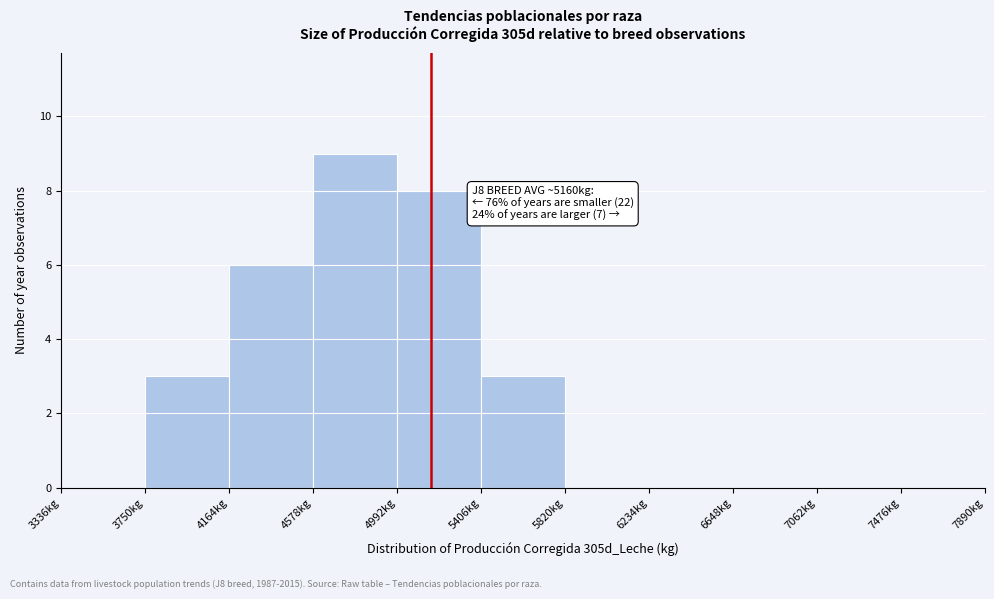

Over which range of the x-axis is the bar tallest?

4600 to 5000